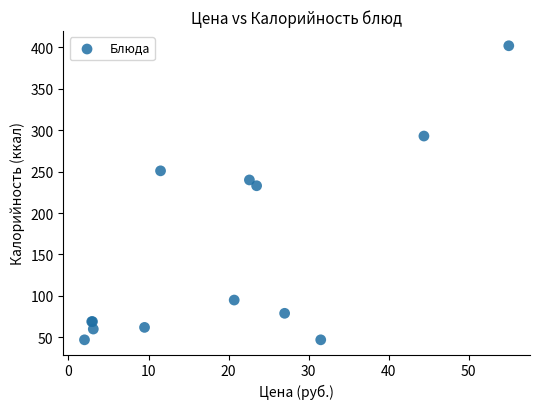

What Y value in the scatter plot is closest to 224?

233